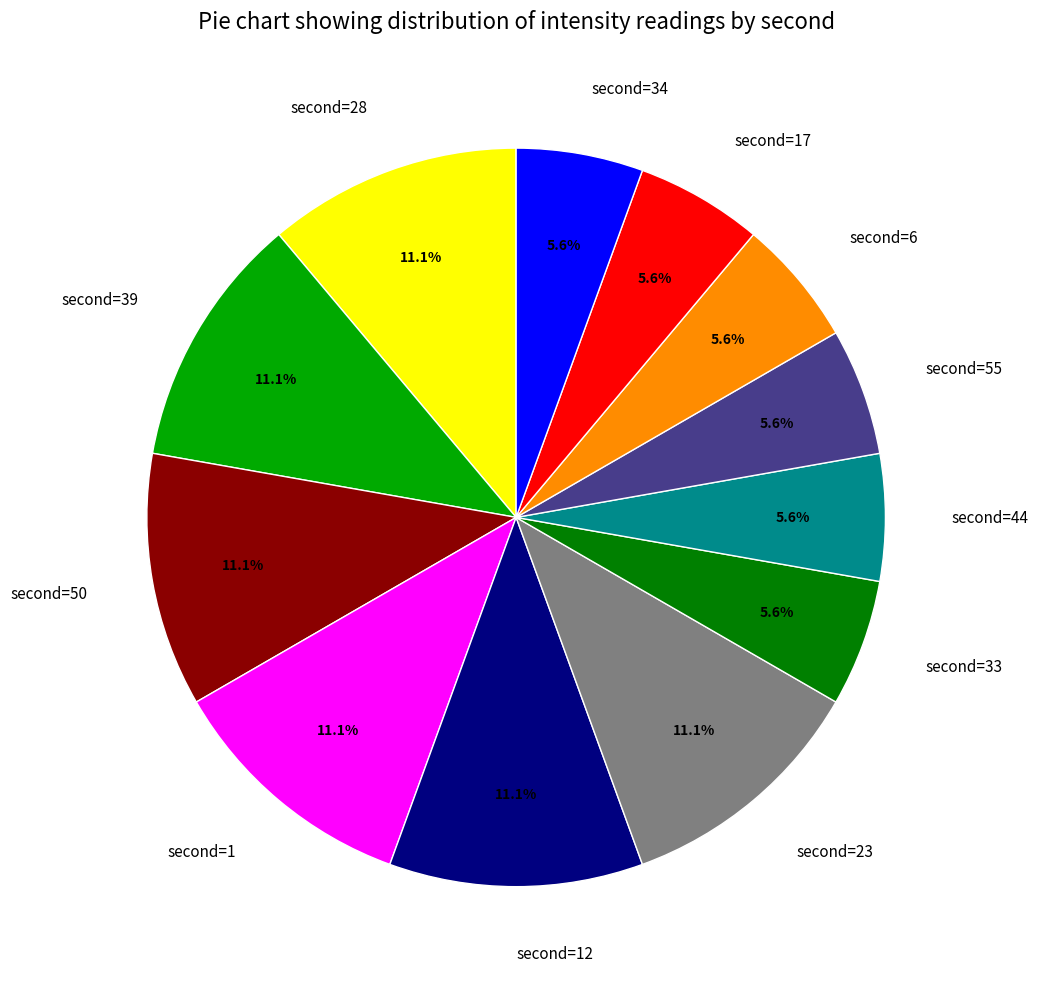

Does any single category account for the majority?

No